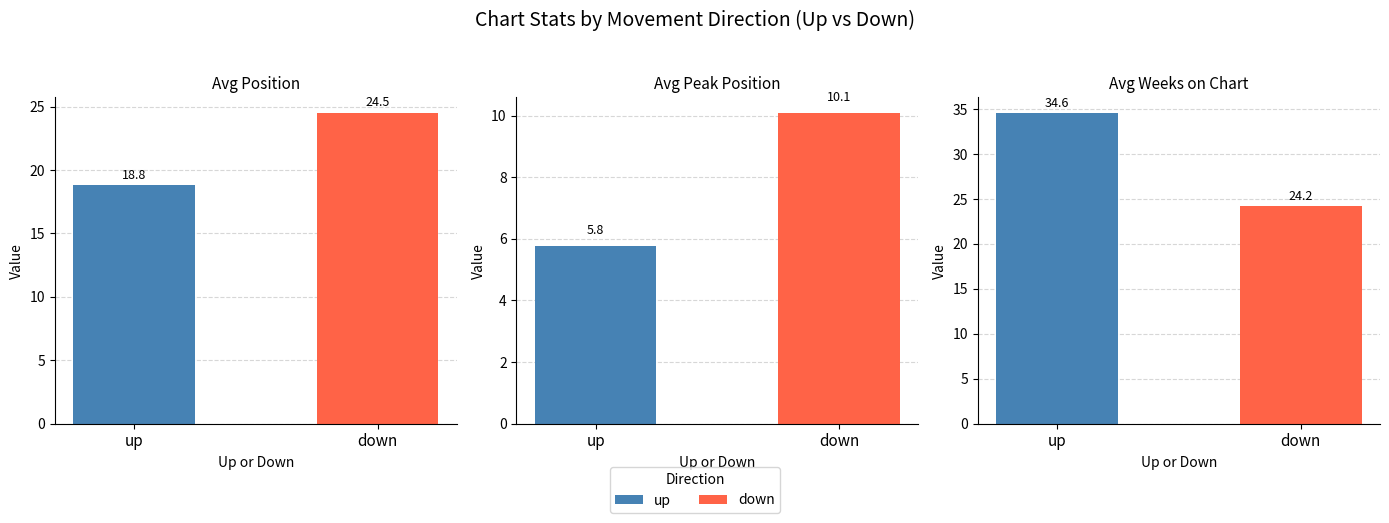

Which series has the widest spread of values?

Avg Weeks on Chart